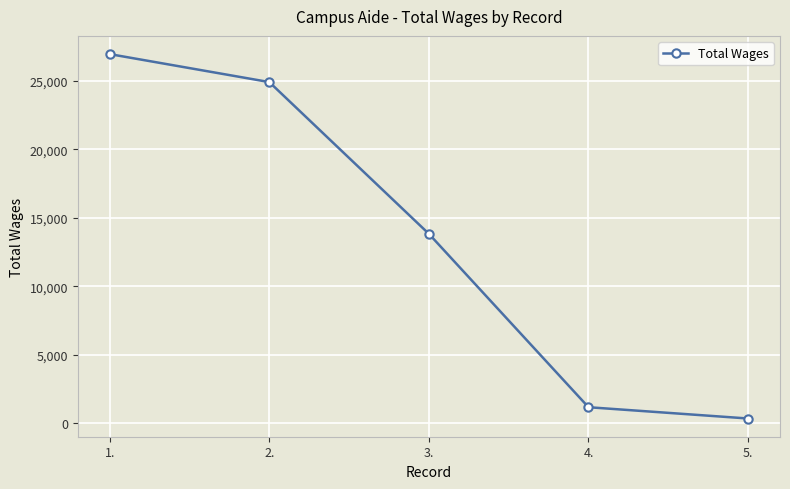

What is the minimum value shown in the chart?

325